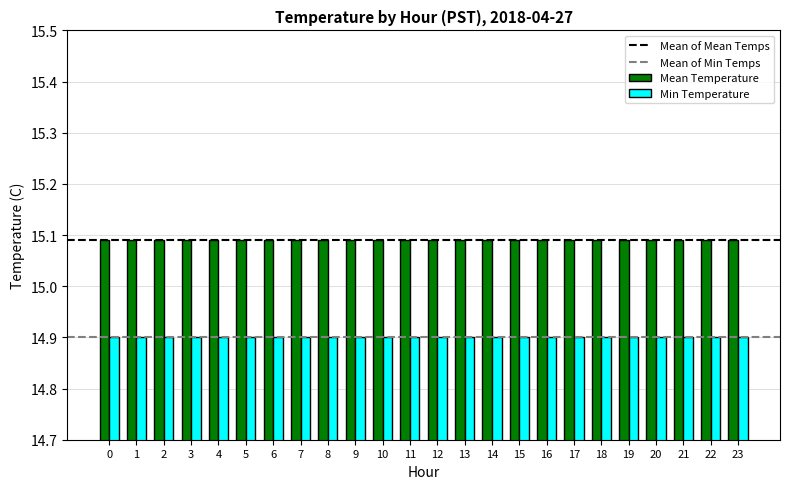

What is the sum of all Mean Temperature values?

362.2